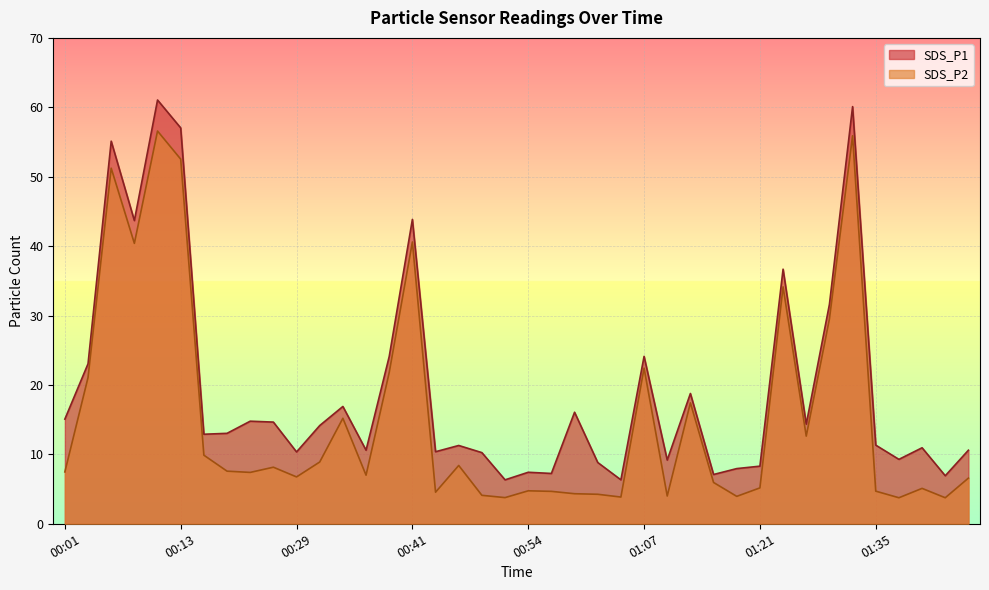

In SDS_P2, how many points are higher than both neighbors (excluding endpoints)?

12